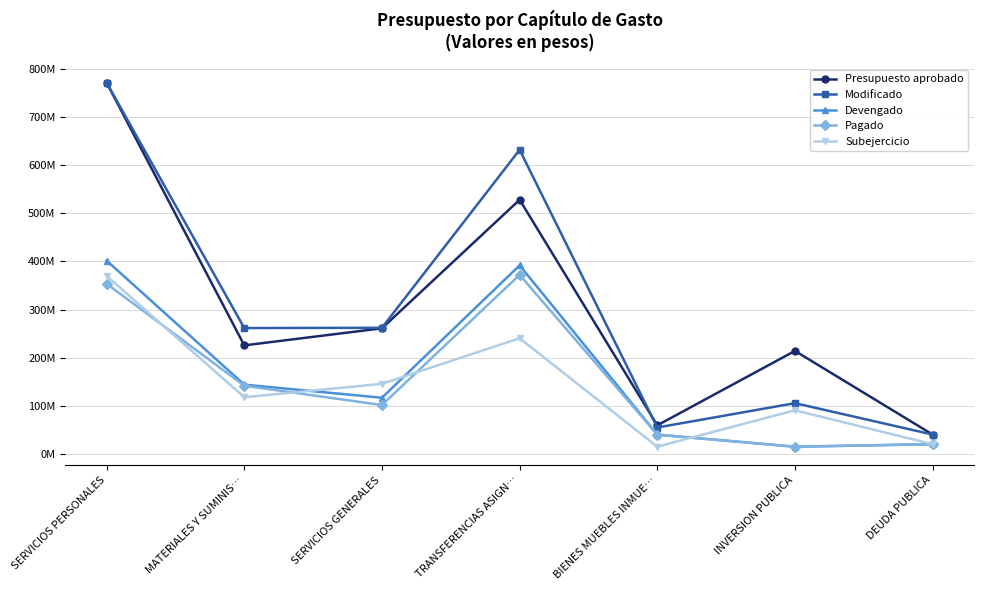

True or false: Subejercicio has more than 2 points higher than both neighbors.

False